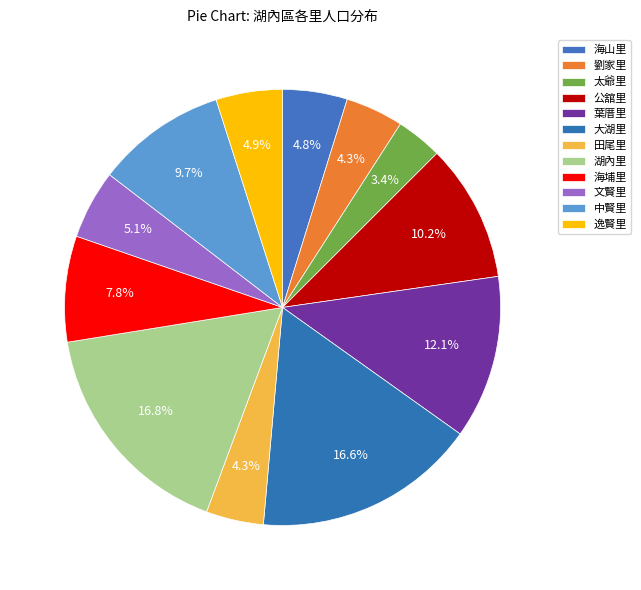

How many slices are in this pie chart?

12